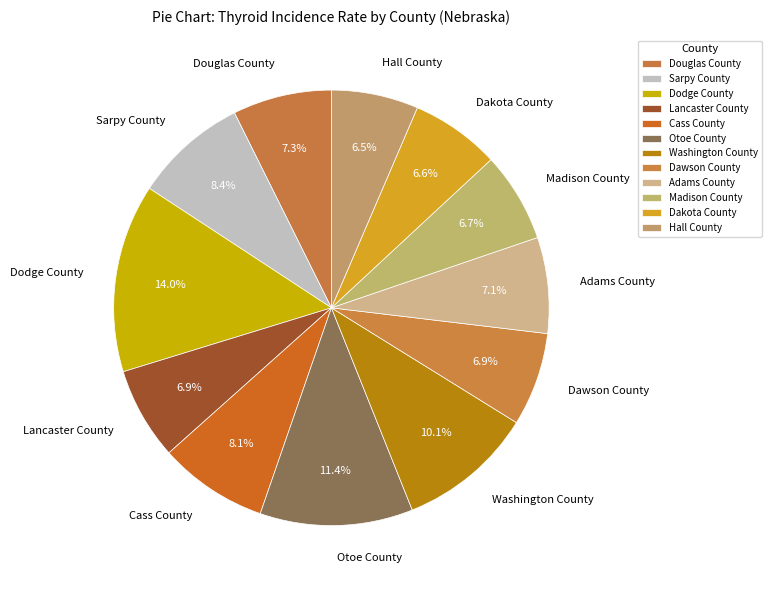

Does any single category account for the majority?

No